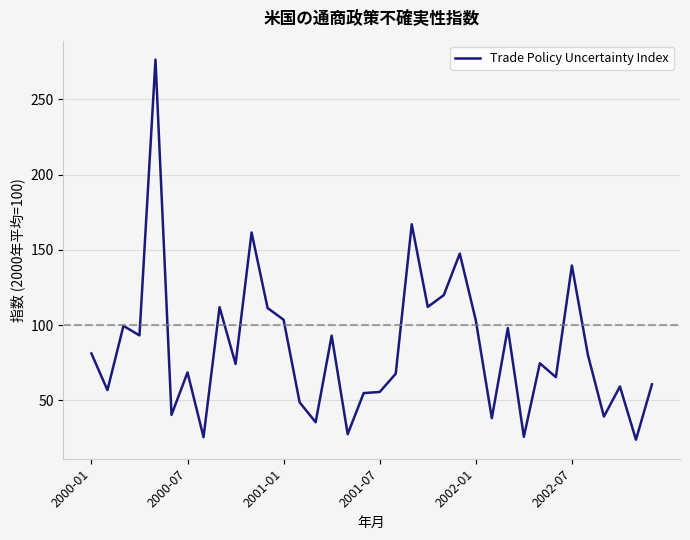

What is the minimum value shown in the chart?

23.8